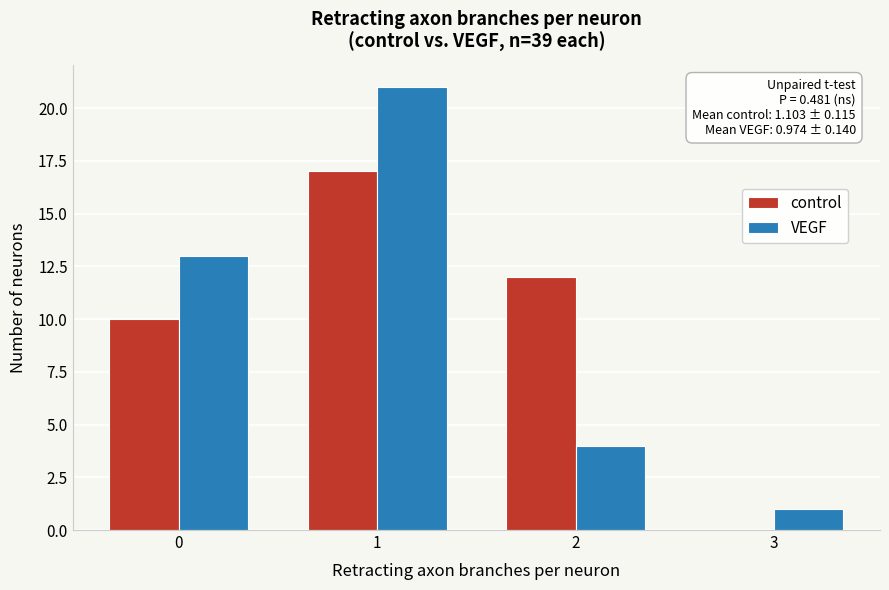

In the control series, which range on the x-axis has the tallest bar?

0.5 to 1.5